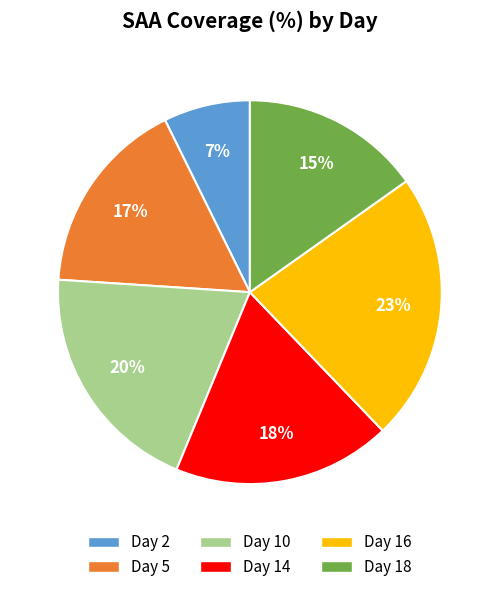

Do Day 14 and Day 18 together represent more than half of the pie?

No